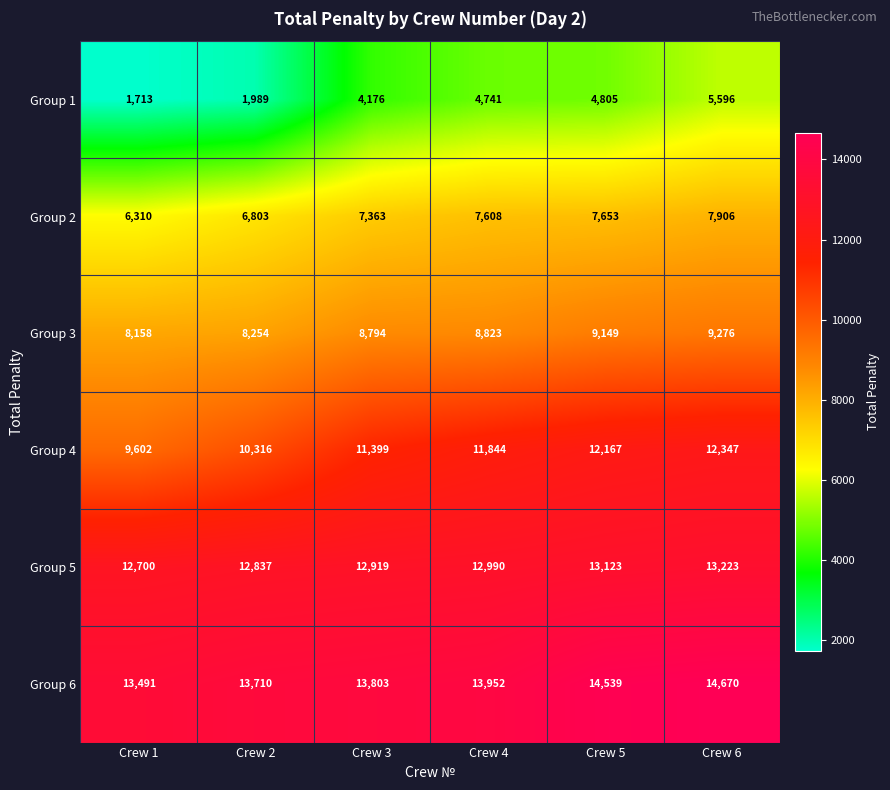

Where is Group 3 nearest to the value 8717?

Crew 3